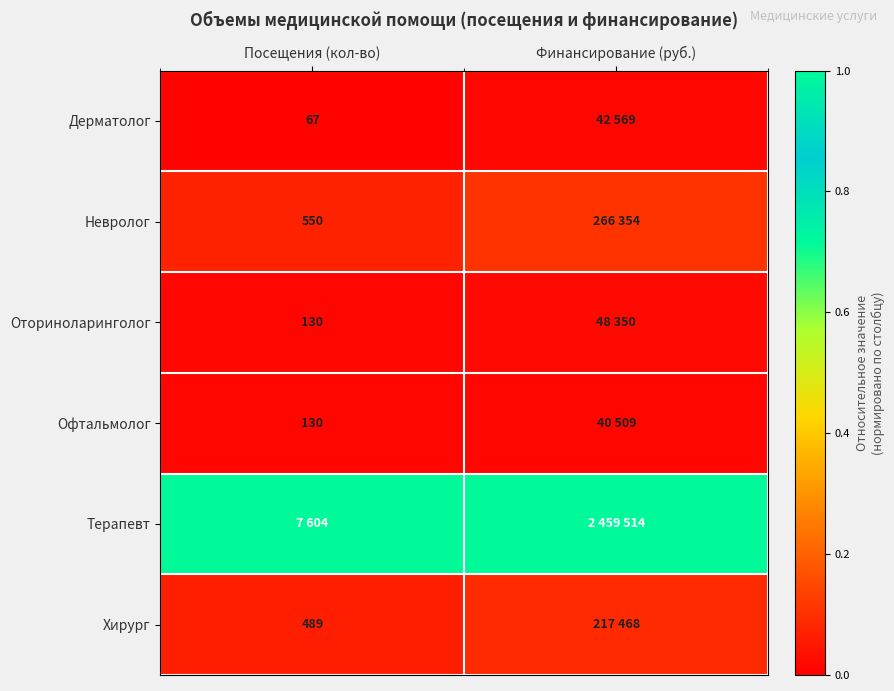

Is the value of Невролог at Посещения (кол-во) greater than the value of Оториноларинголог at Посещения (кол-во)?

Yes